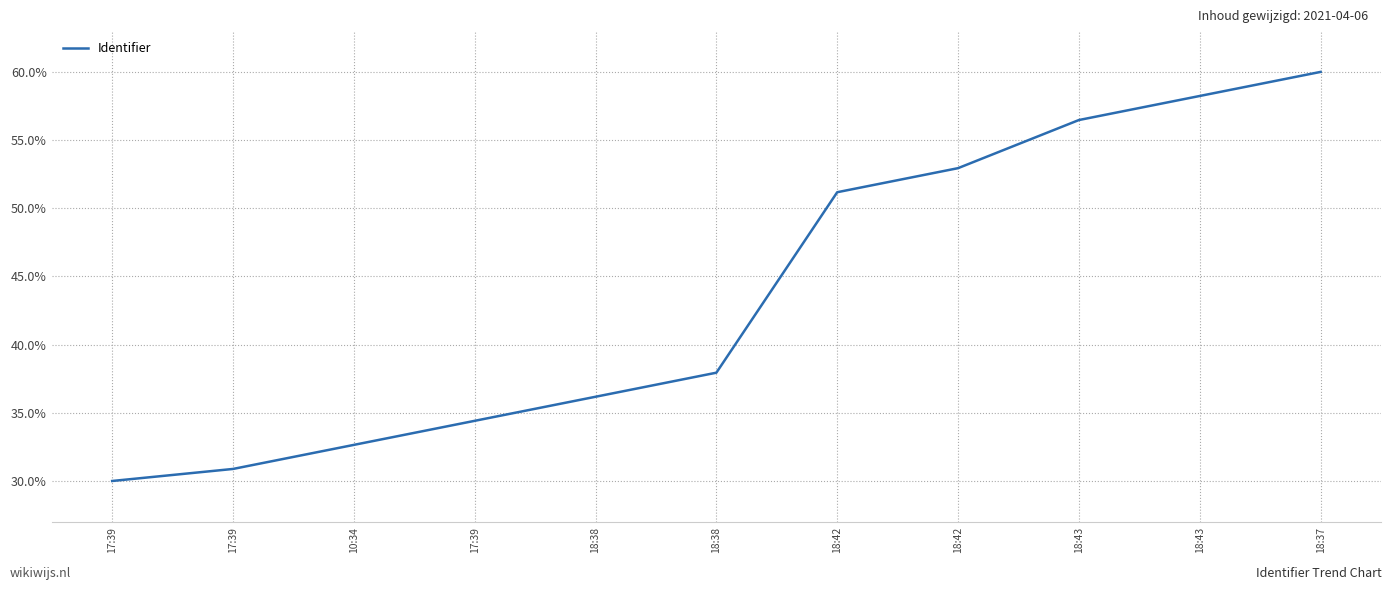

List the labels in order of value, largest first.

18:37, 18:43, 18:43, 18:42, 18:42, 18:38, 18:38, 17:39, 10:34, 17:39, 17:39